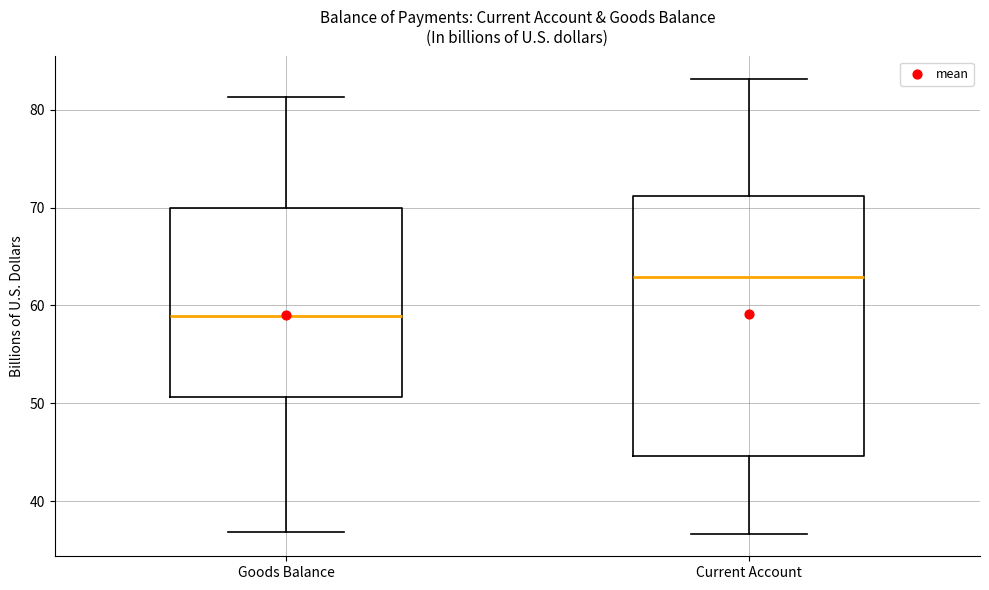

Comparing the boxes themselves (not the whiskers), which one is the tallest?

Current Account